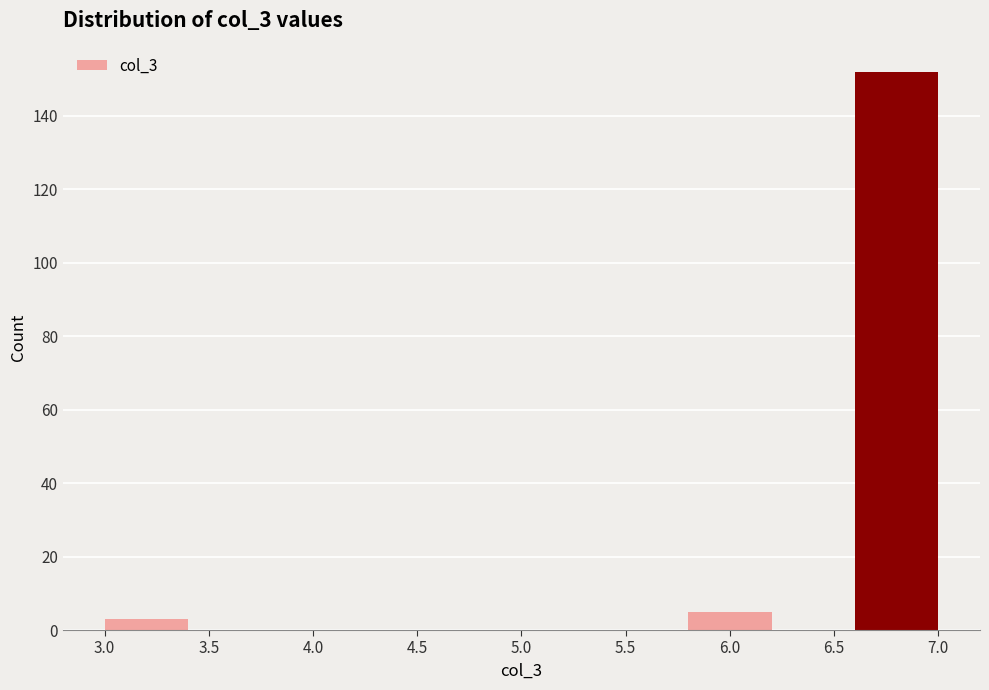

Reading left to right, transcribe this chart: for each bar, give the range it covers on the x-axis and its height. The values are not printed on the chart, so give them approximately, as read against the axis.

3.0 to 3.4: 4
3.4 to 3.8: 0
3.8 to 4.2: 0
4.2 to 4.6: 0
4.6 to 5.0: 0
5.0 to 5.4: 0
5.4 to 5.8: 0
5.8 to 6.2: 6
6.2 to 6.6: 0
6.6 to 7.0: 152